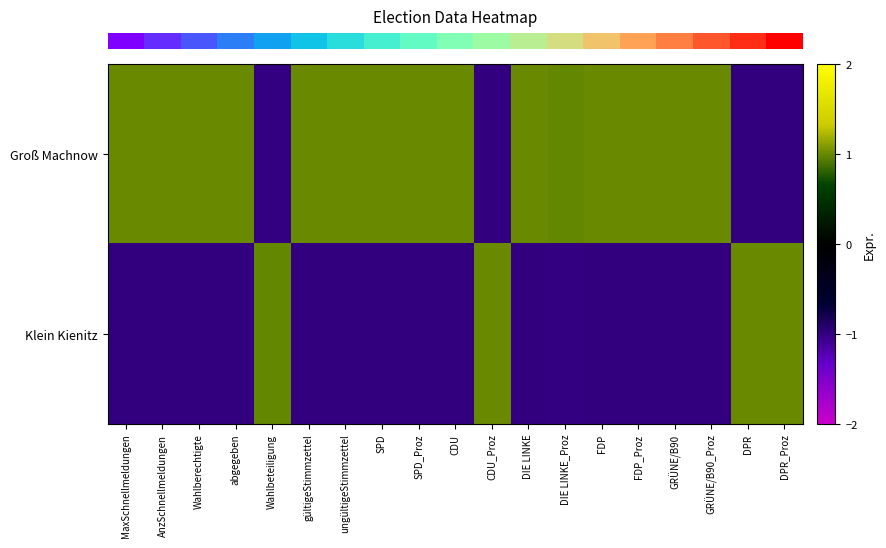

Rank the series by their average value, from highest to lowest.

row_0, row_1